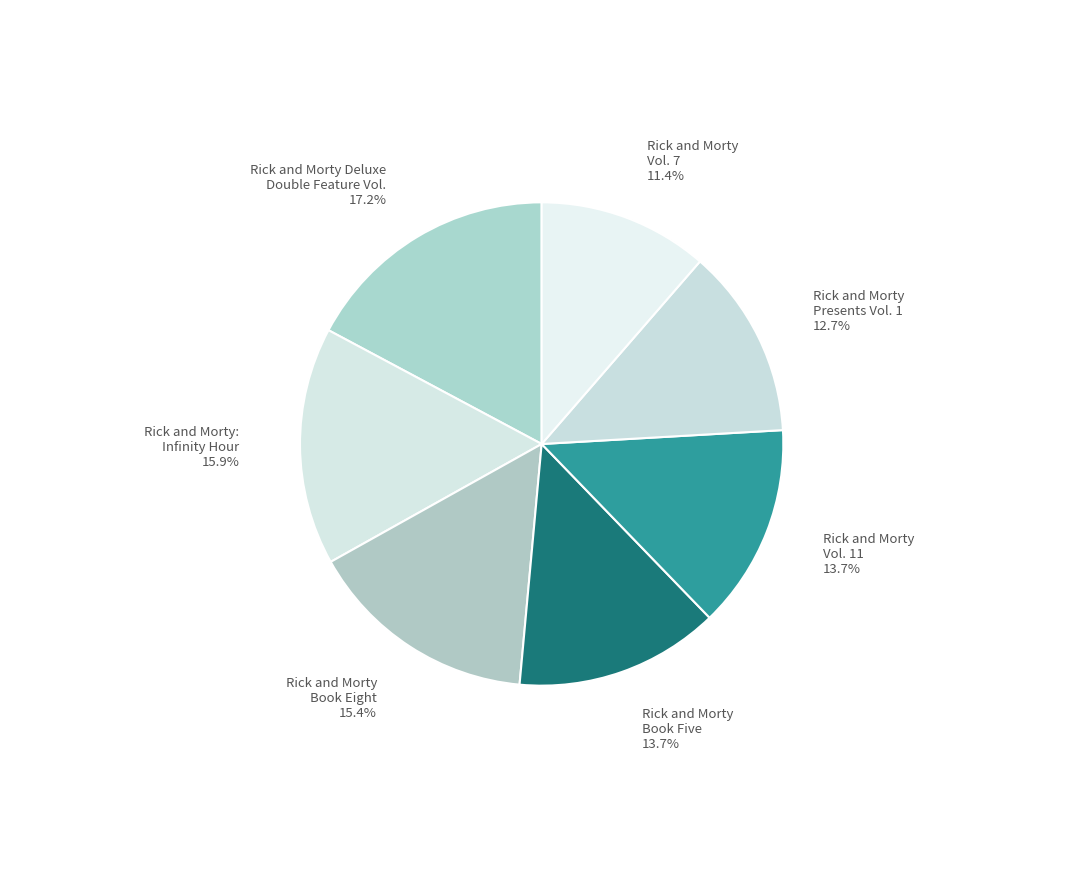

Does Rick and Morty Presents Vol. 1 account for over 50% of the chart?

No